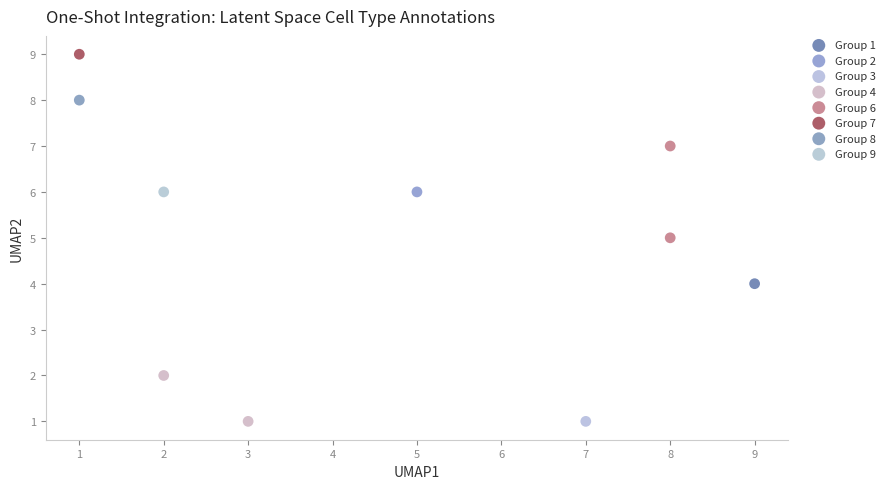

What are all the series names shown in the legend?

Group 1, Group 2, Group 3, Group 4, Group 6, Group 7, Group 8, Group 9